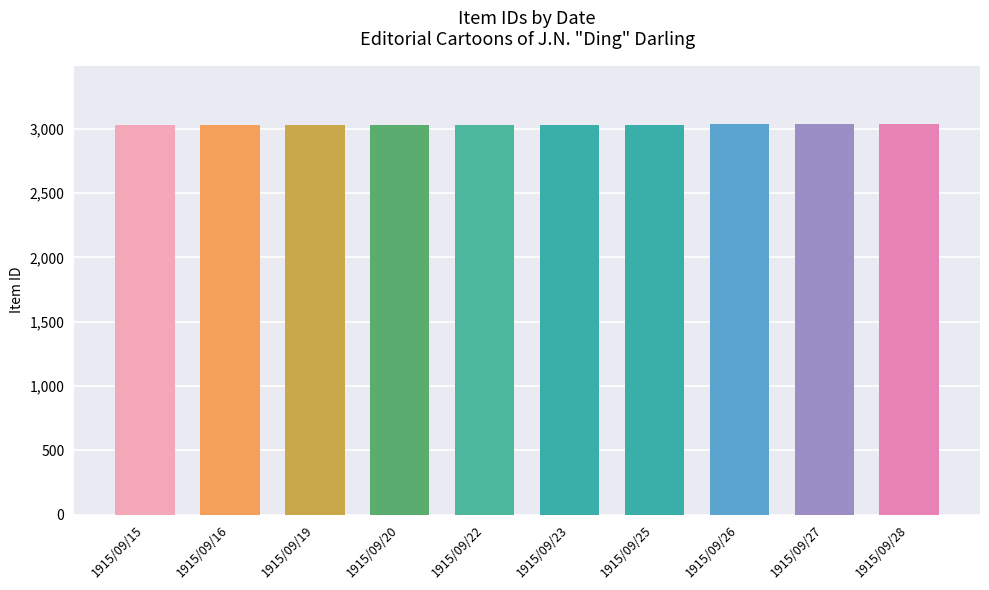

Is it true that the value at 1915/09/25 is 4718?

False